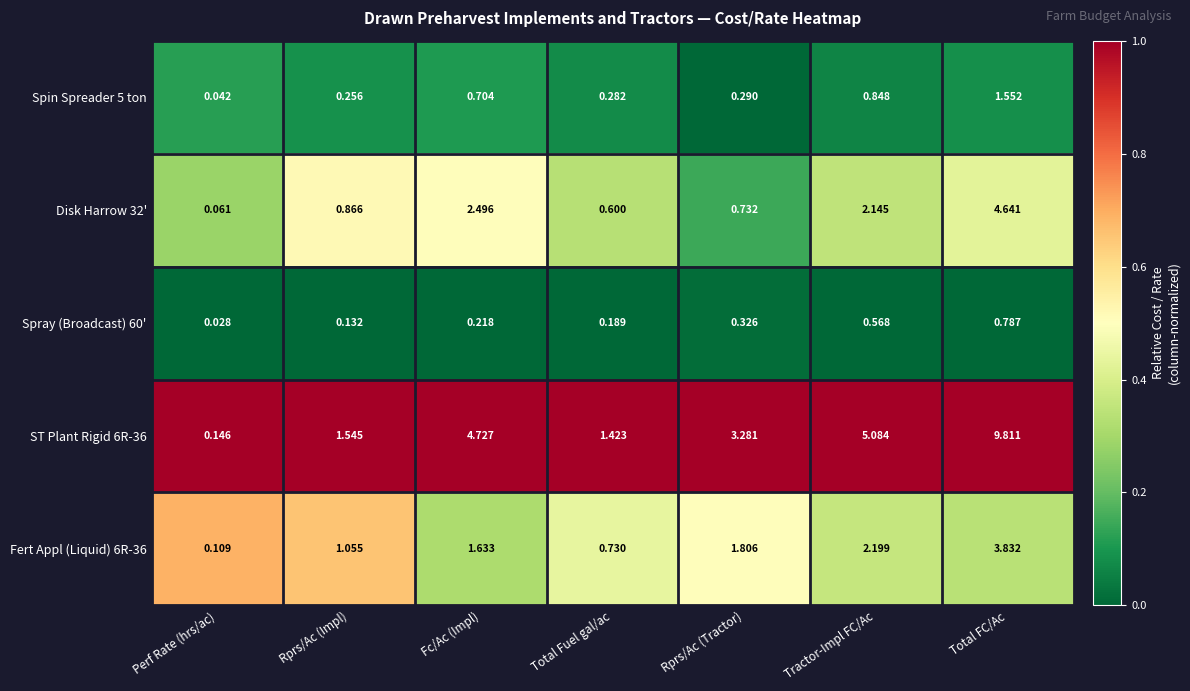

Where is Spray (Broadcast) 60' nearest to the value 0?

Perf Rate (hrs/ac)